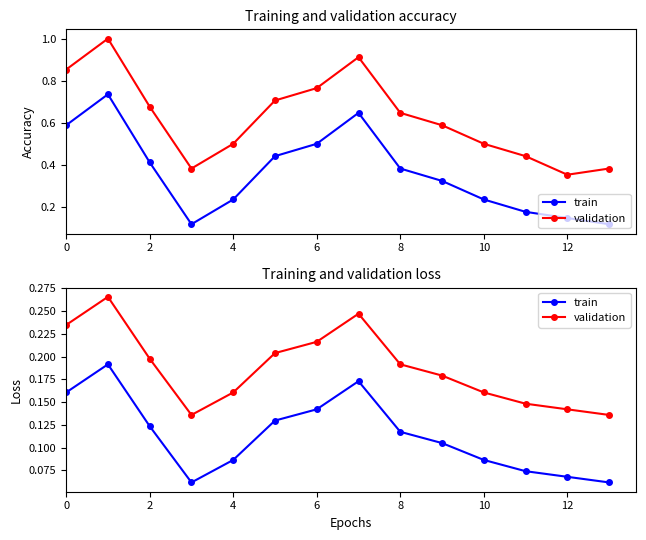

What is the difference between the second highest and minimum values in the train series?

0.1